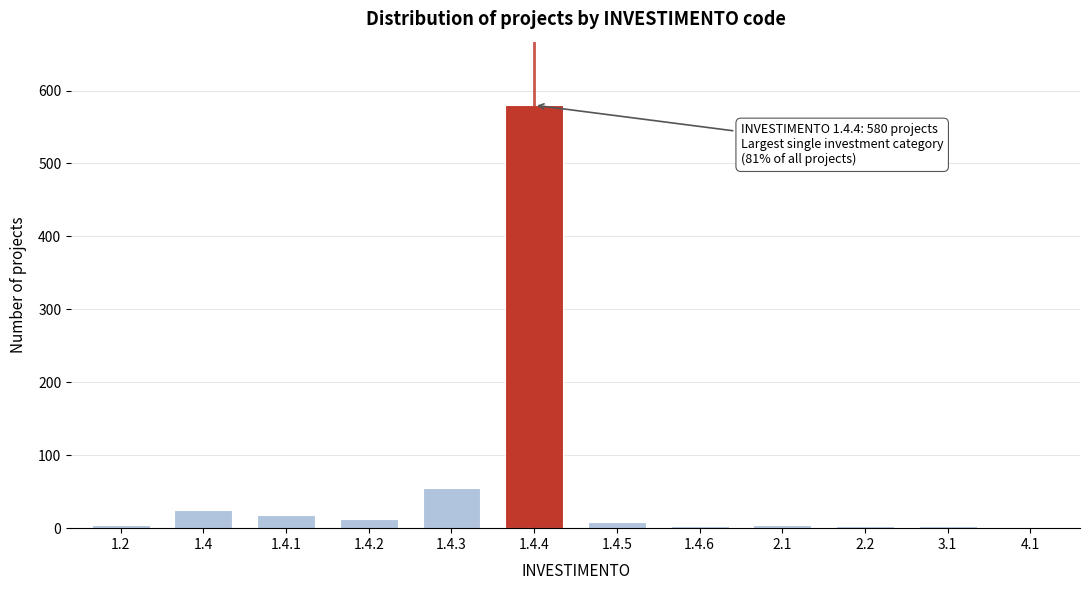

Where is the data nearest to the value 291?

1.4.3